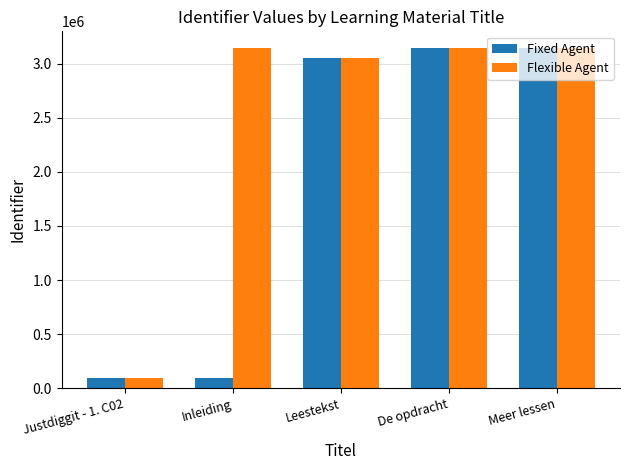

What are all the series names shown in the legend?

Fixed Agent, Flexible Agent